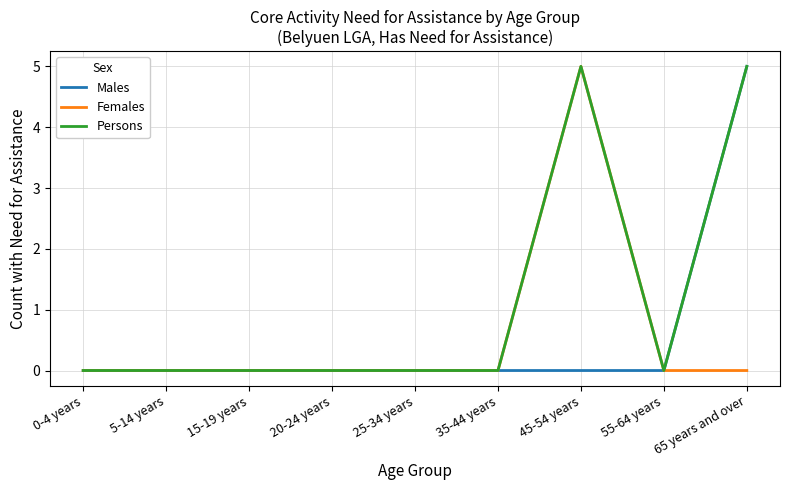

What is the total value across all series at 45-54 years?

10